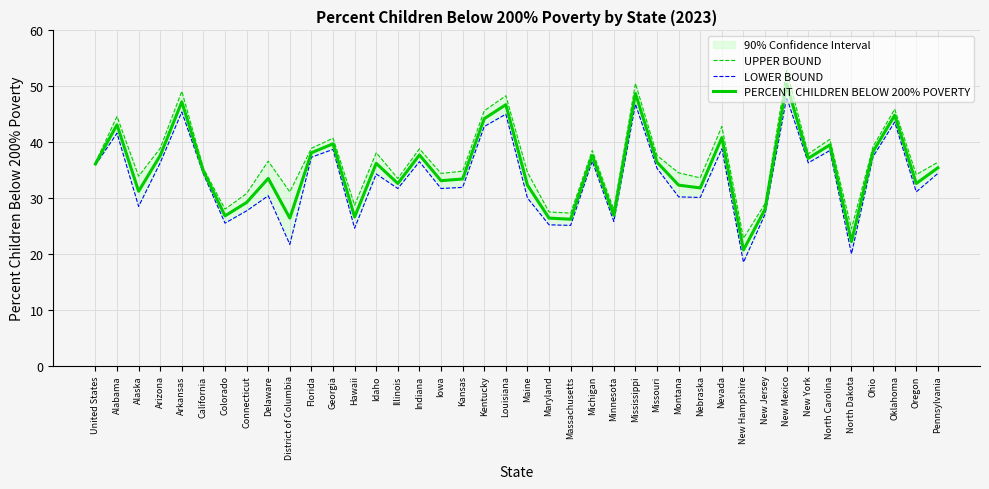

True or false: LOWER BOUND has a value of 36.5 at Indiana.

True